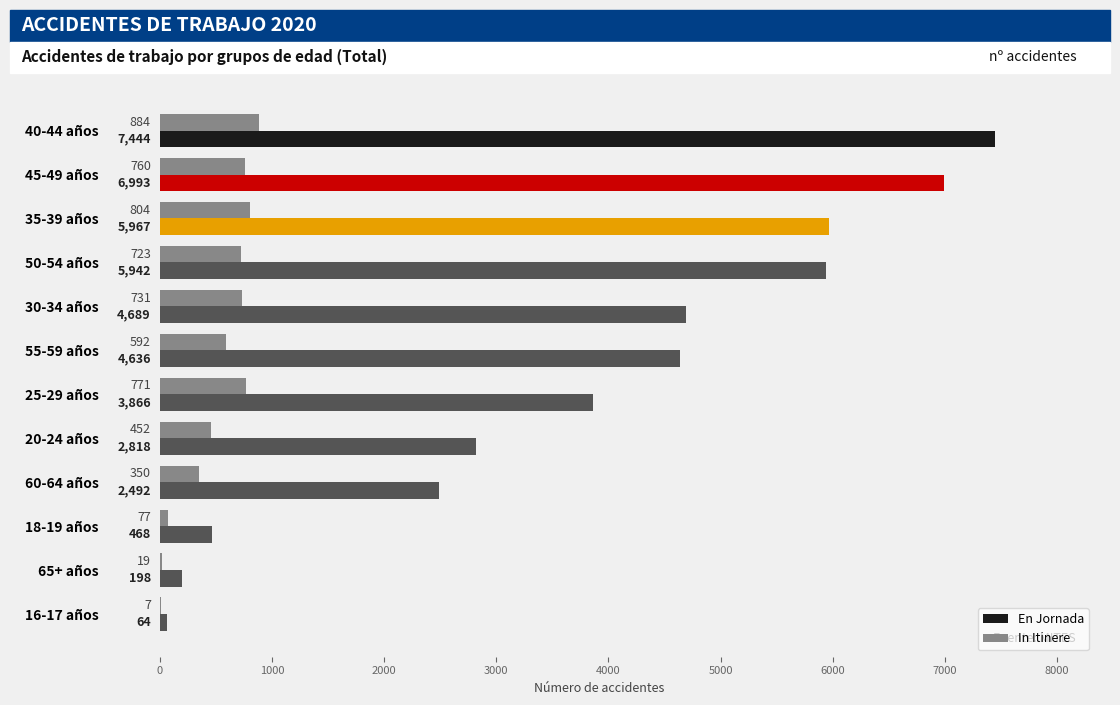

The In Itinere series shows 19 at 65+ años. True or false?

True